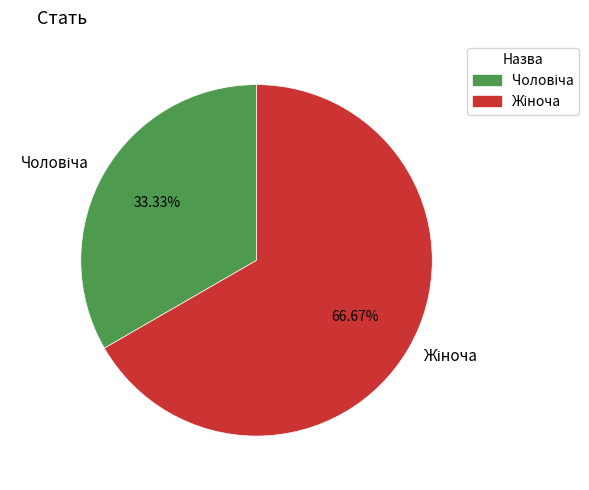

What percentage is NOT represented by Жіноча?

33.3%